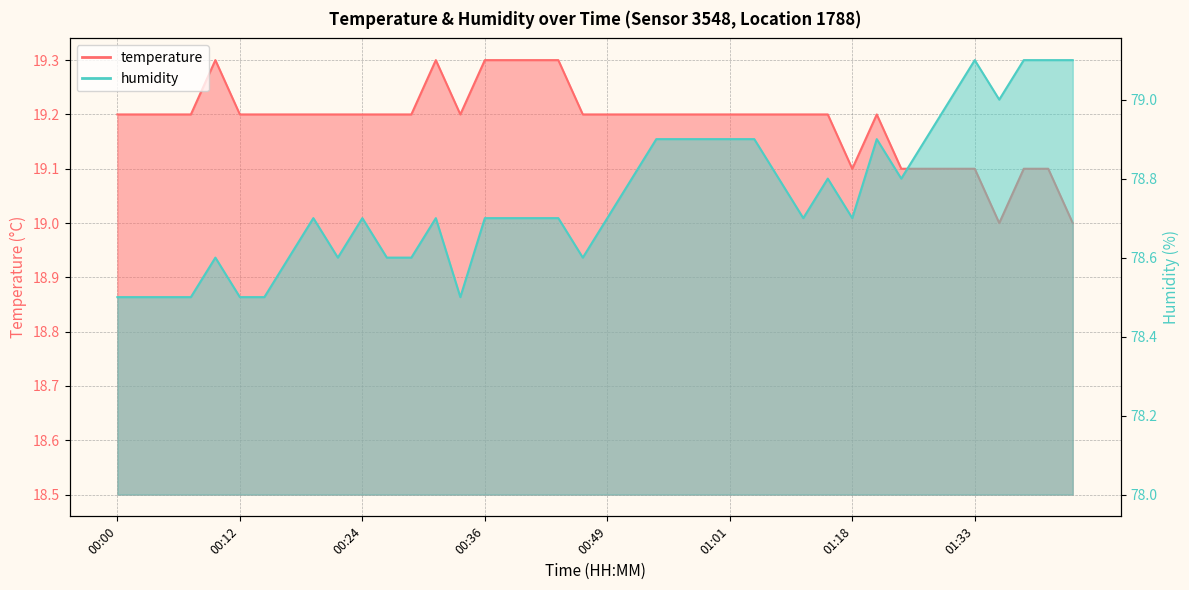

Reading right to left, transcribe all the data shown in this chart.

temperature: 19.0	19.1	19.1	19.0	19.1	19.1	19.1	19.1	19.2	19.1	19.2	19.2	19.2	19.2	19.2	19.2	19.2	19.2	19.2	19.2	19.2	19.3	19.3	19.3	19.3	19.2	19.3	19.2	19.2	19.2	19.2	19.2	19.2	19.2	19.2	19.3	19.2	19.2	19.2	19.2
humidity: 79.1	79.1	79.1	79.0	79.1	79.0	78.9	78.8	78.9	78.7	78.8	78.7	78.8	78.9	78.9	78.9	78.9	78.9	78.8	78.7	78.6	78.7	78.7	78.7	78.7	78.5	78.7	78.6	78.6	78.7	78.6	78.7	78.6	78.5	78.5	78.6	78.5	78.5	78.5	78.5